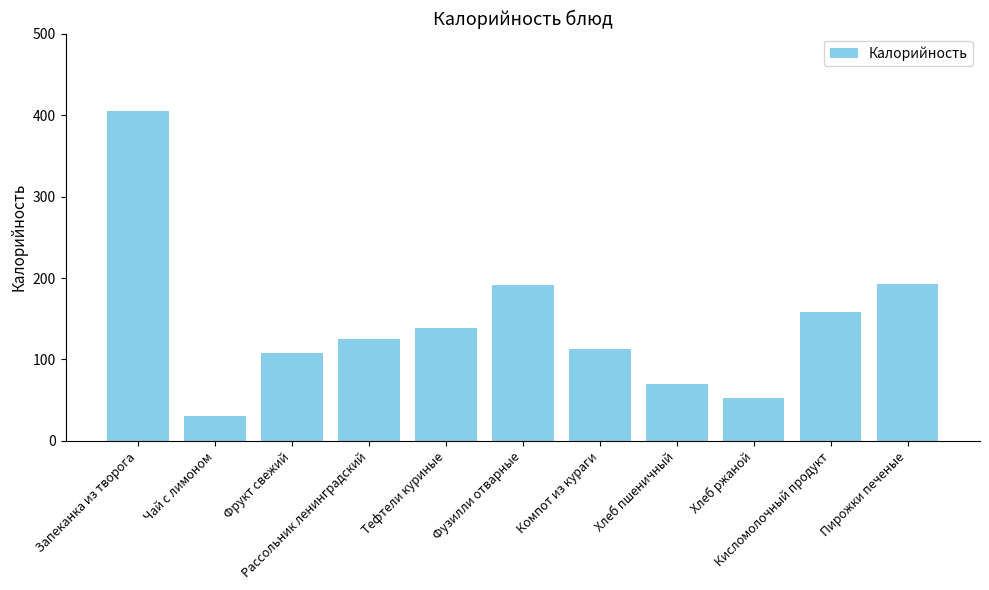

What is the value of the 2nd bar from the left?

30.8